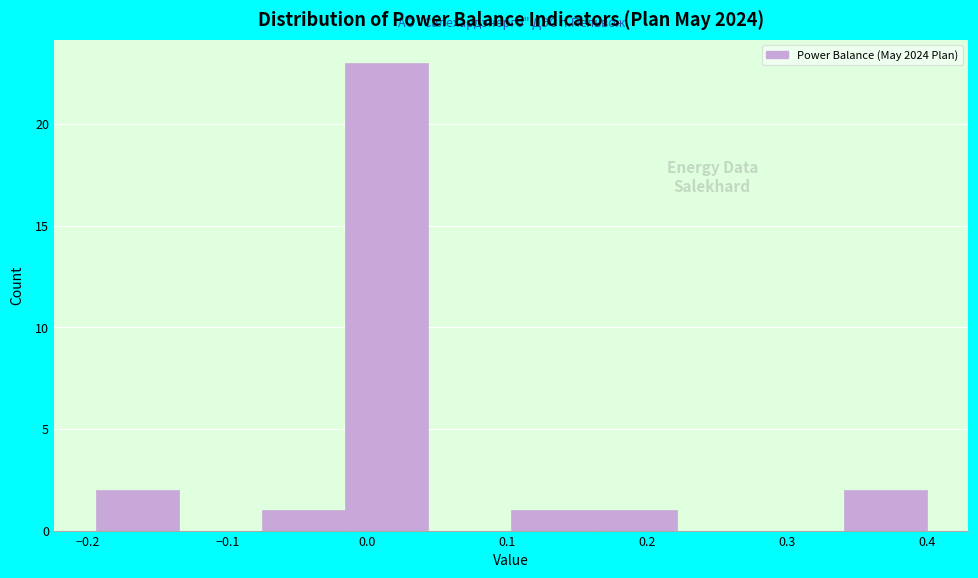

Reading left to right, transcribe this chart: for each bar, give the range it covers on the x-axis and its height. Neither the bar edges nor the heights are printed on the chart, so give them approximately, as read against the axes.

-0.19 to -0.13: 2
-0.13 to -0.08: 0
-0.08 to -0.02: 1
-0.02 to 0.04: 23
0.04 to 0.10: 0
0.10 to 0.16: 1
0.16 to 0.22: 1
0.22 to 0.28: 0
0.28 to 0.34: 0
0.34 to 0.40: 2